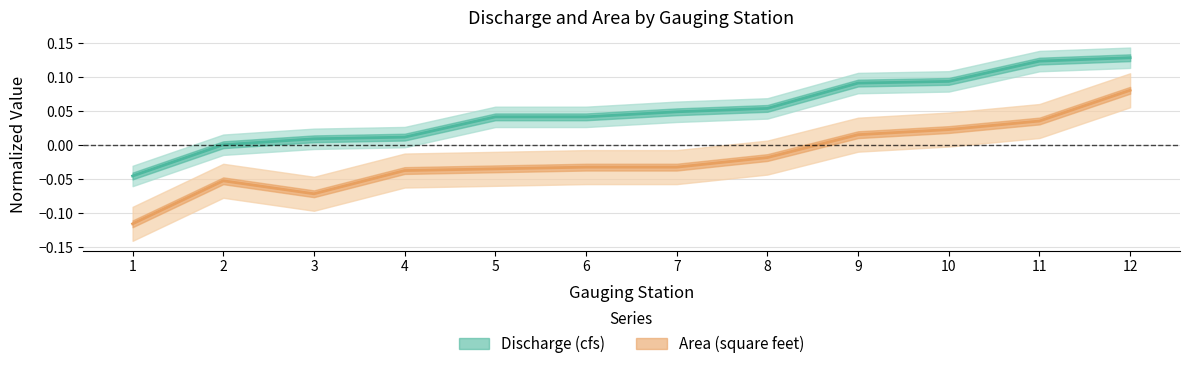

What is the spread (max minus min) of values at 8?

0.1